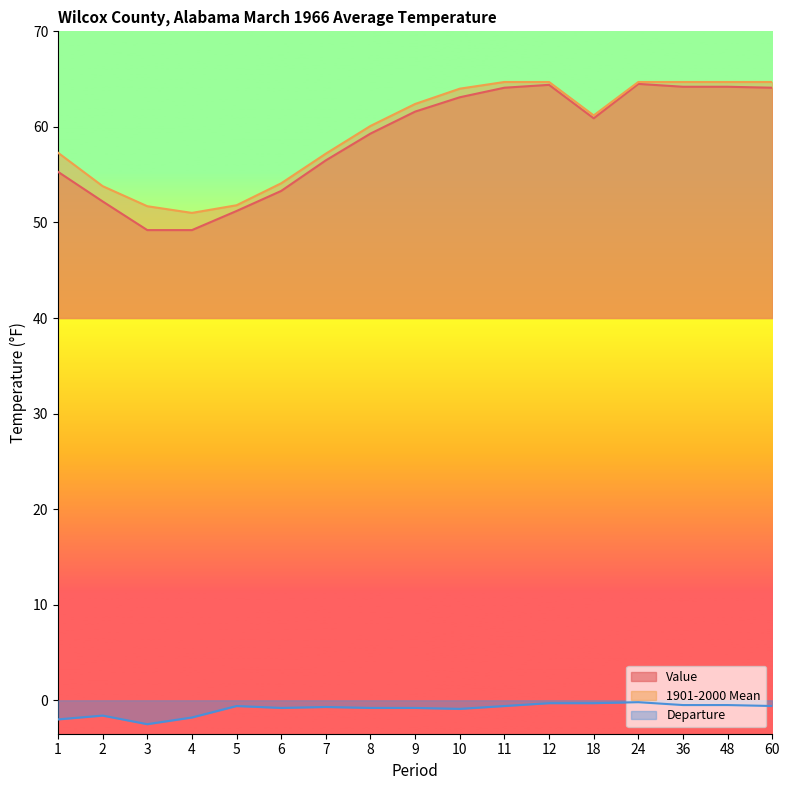

True or false: Departure and 1901-2000 Mean intersect in this chart.

False